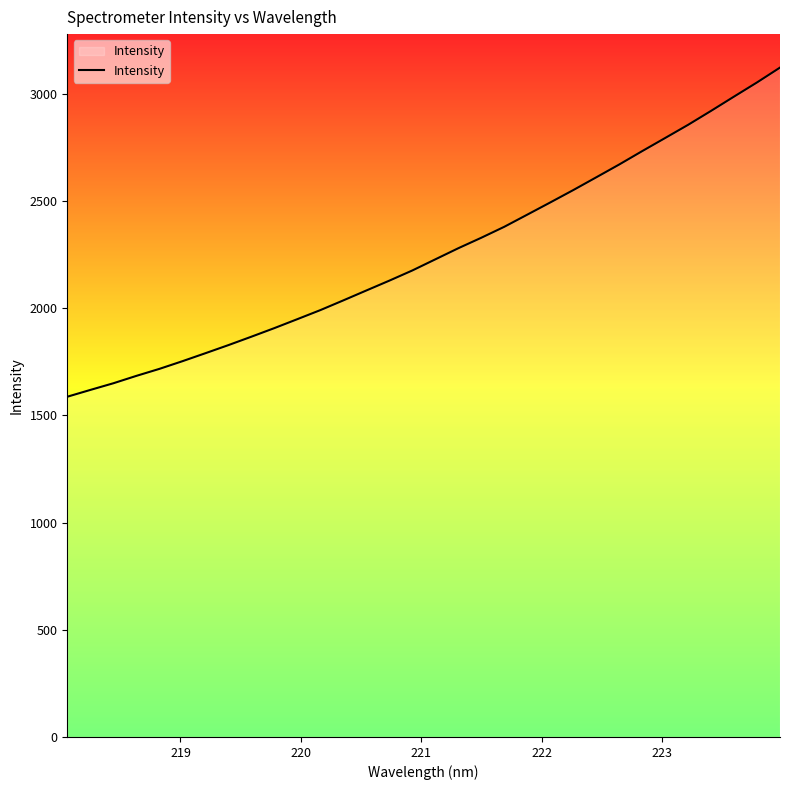

What is the greatest value displayed?

3121.3